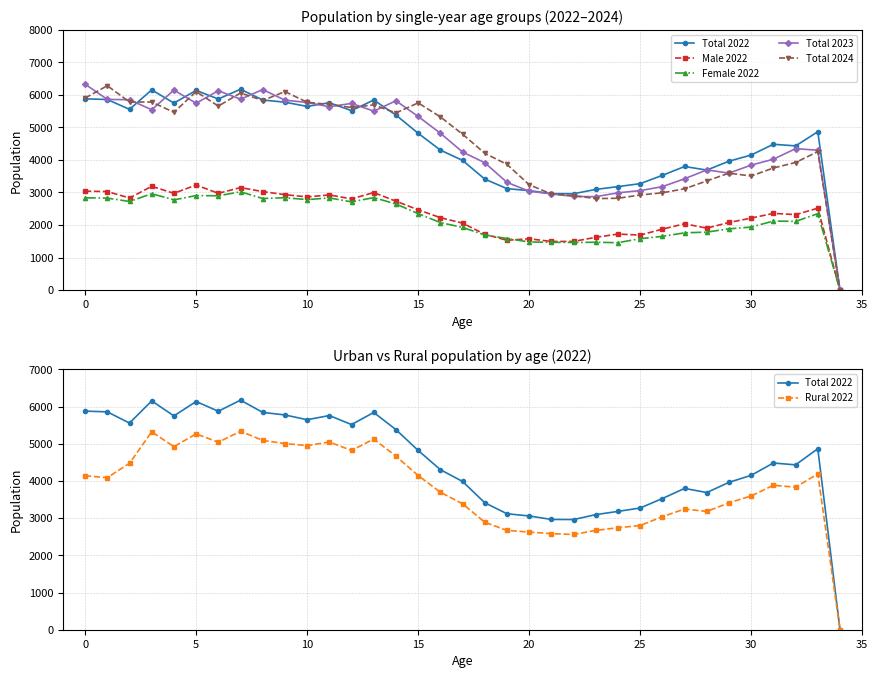

Is the value of Rural 2022 at 34 greater than the value of Female 2022 at 12?

No